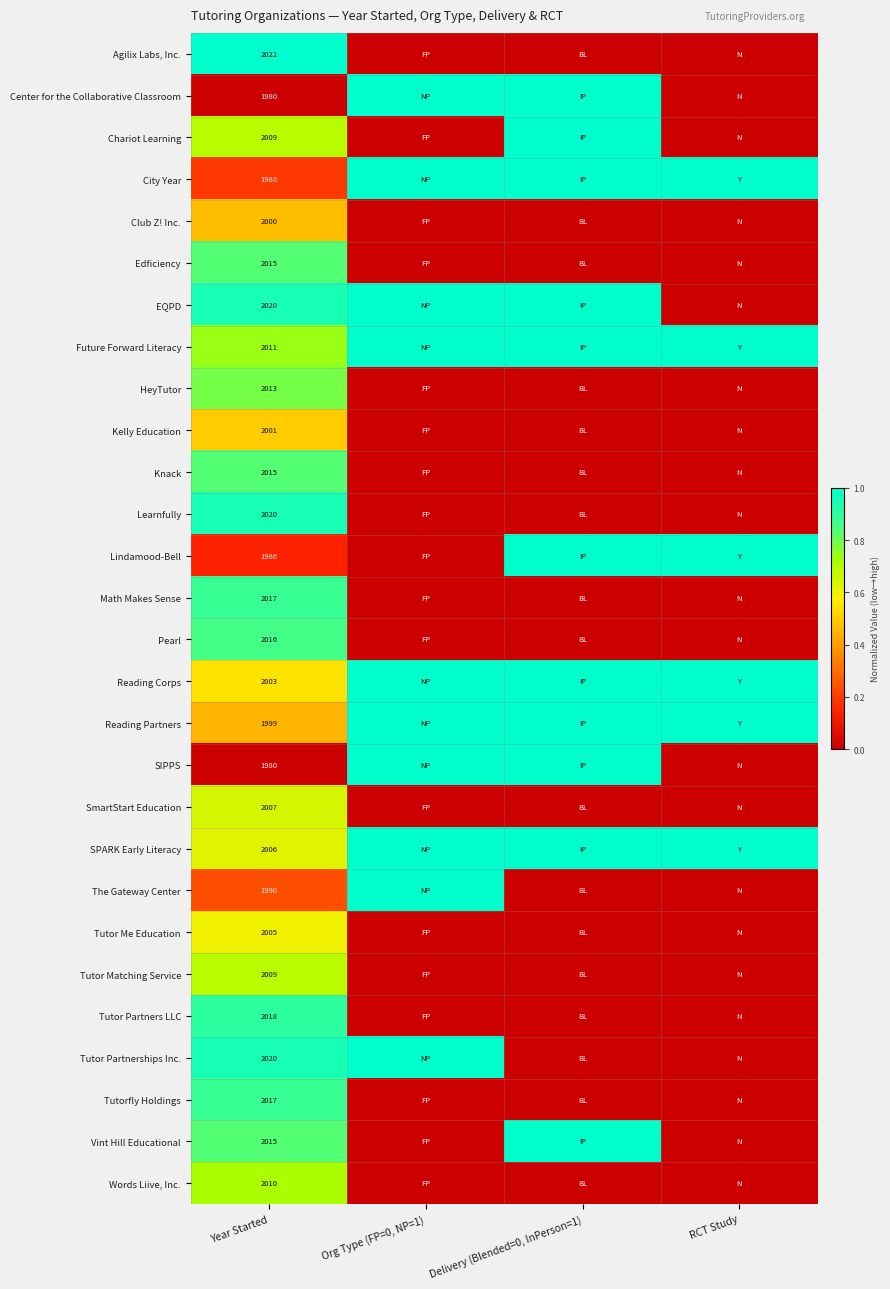

The value of Edficiency at Year Started is 0.3. True or false?

False